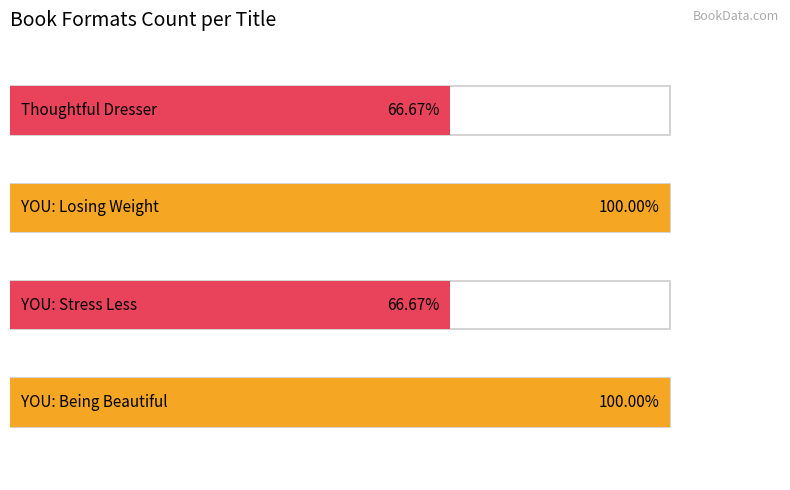

List the labels in order of value, largest first.

YOU: Being Beautiful, YOU: Losing Weight, YOU: Stress Less, Thoughtful Dresser